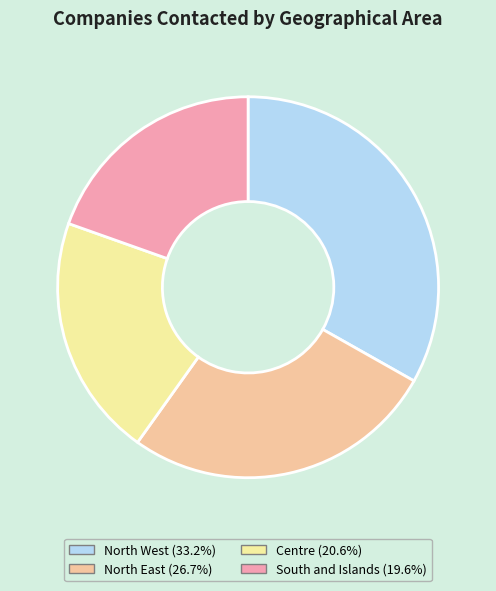

Is North West the majority of the pie?

No